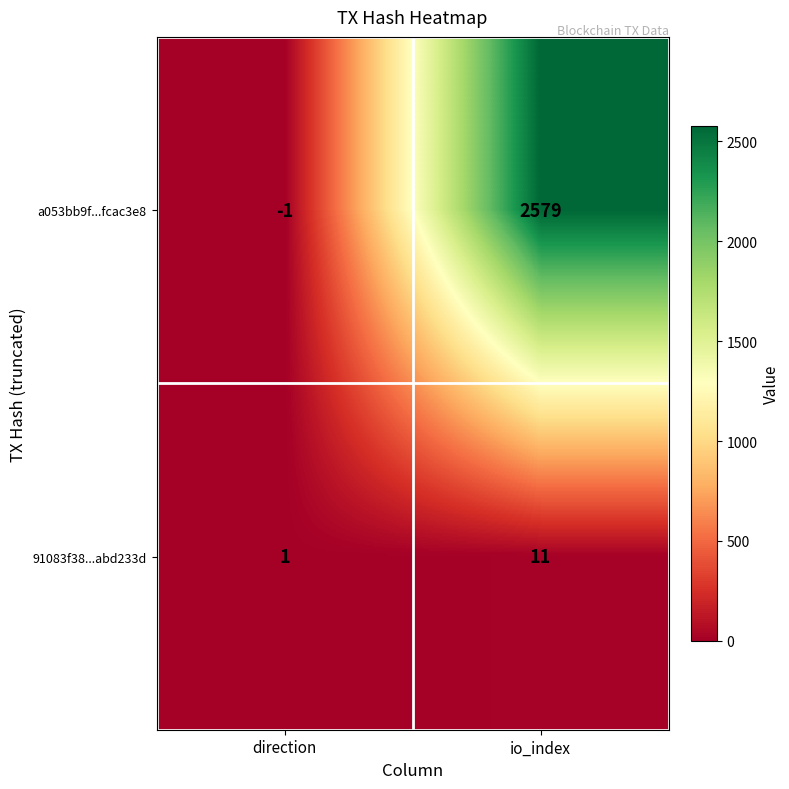

Is the value of a053bb9f...fcac3e8 at io_index greater than the value of 91083f38...abd233d at direction?

Yes